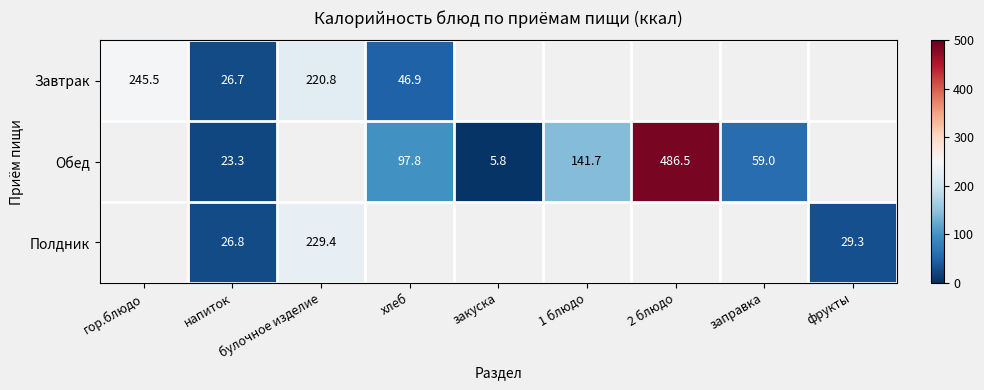

The Полдник series shows 26.8 at напиток. True or false?

True